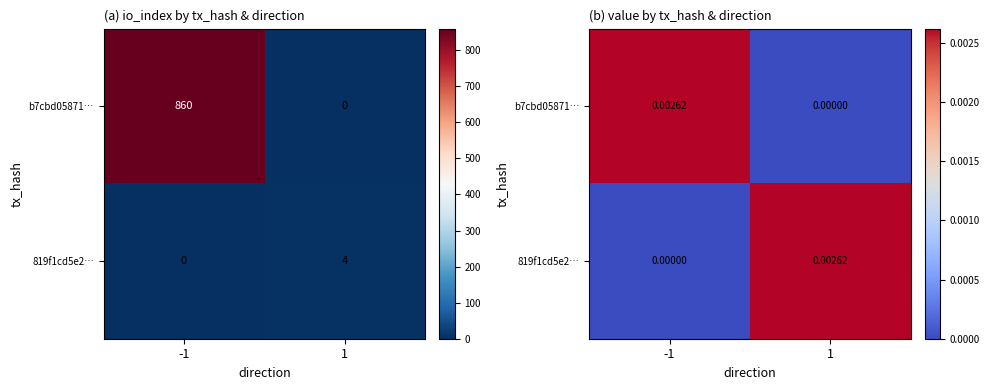

Which series has the largest total across all categories?

b7cbd05871…